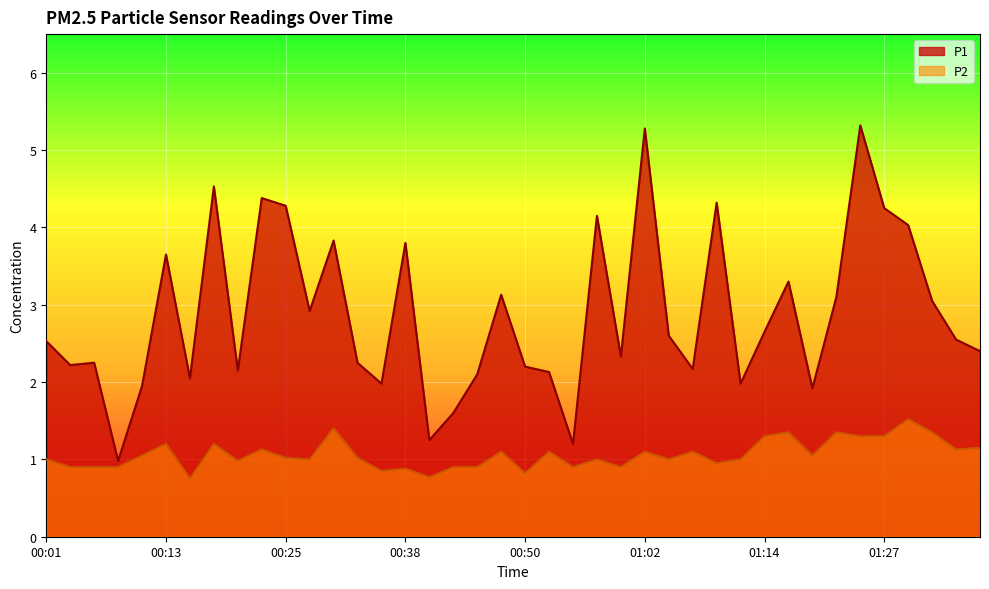

At how many categories does at least one series exceed 2?

32